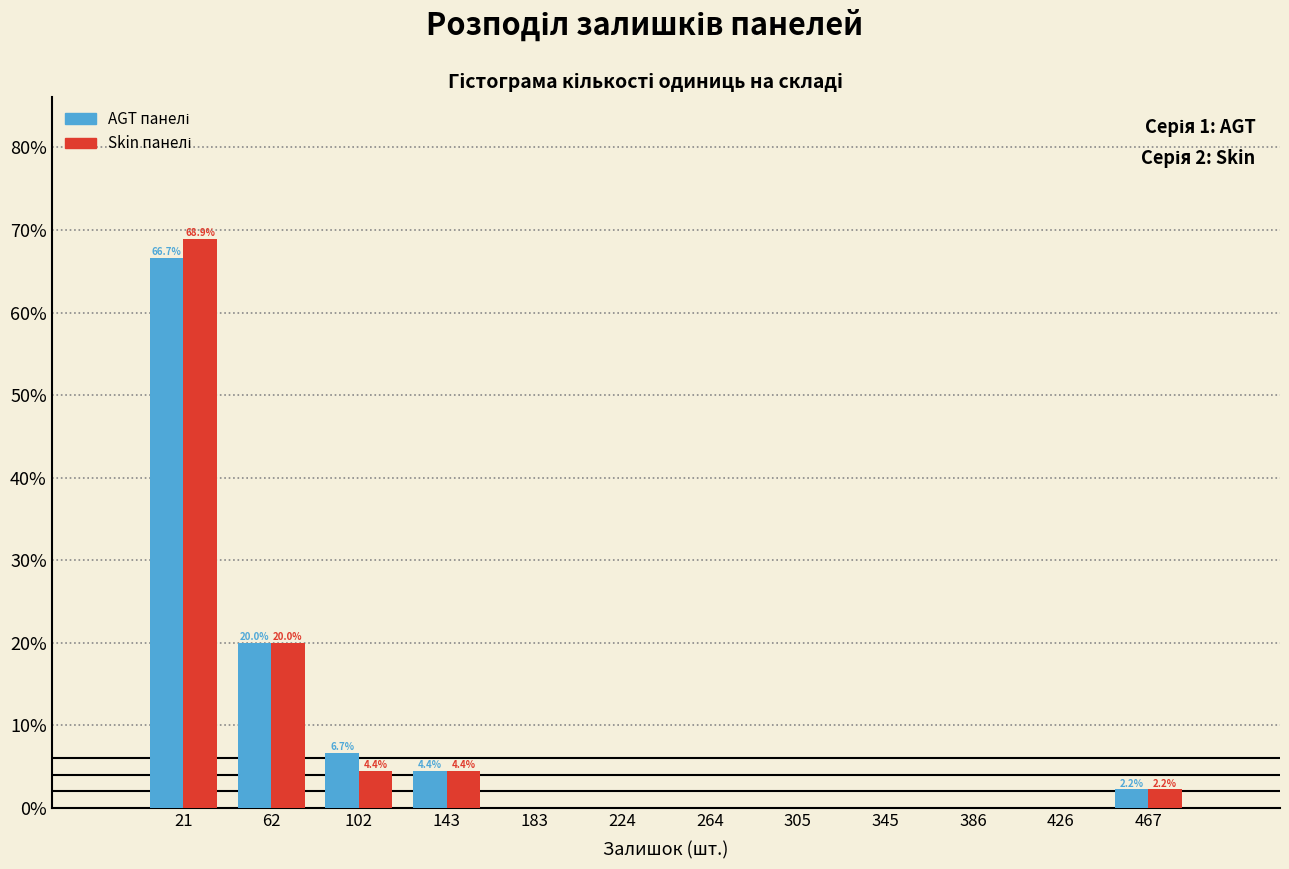

In the AGT панелі series, which range on the x-axis has the tallest bar?

1.0 to 41.5